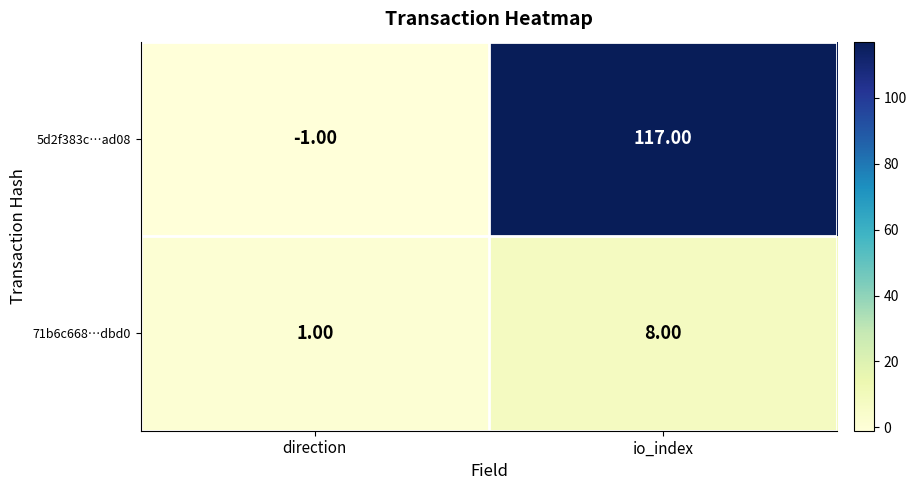

Rank the series by their average value, from highest to lowest.

5d2f383c…ad08, 71b6c668…dbd0